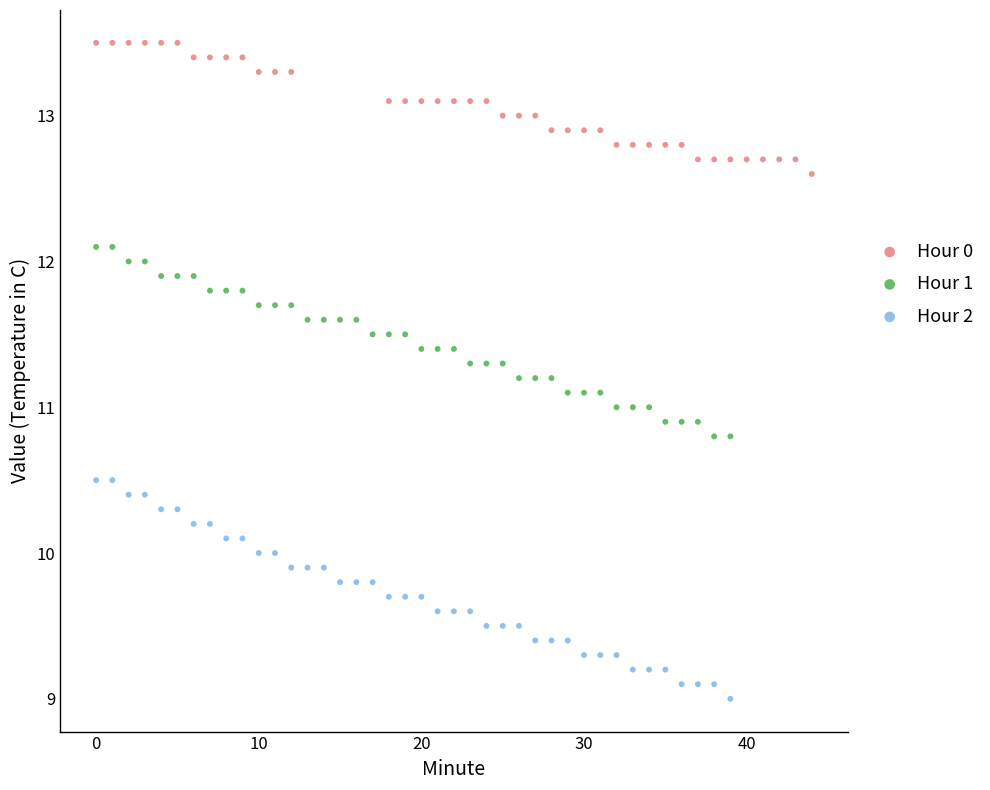

Which series contains the lowest Y value?

Hour 2